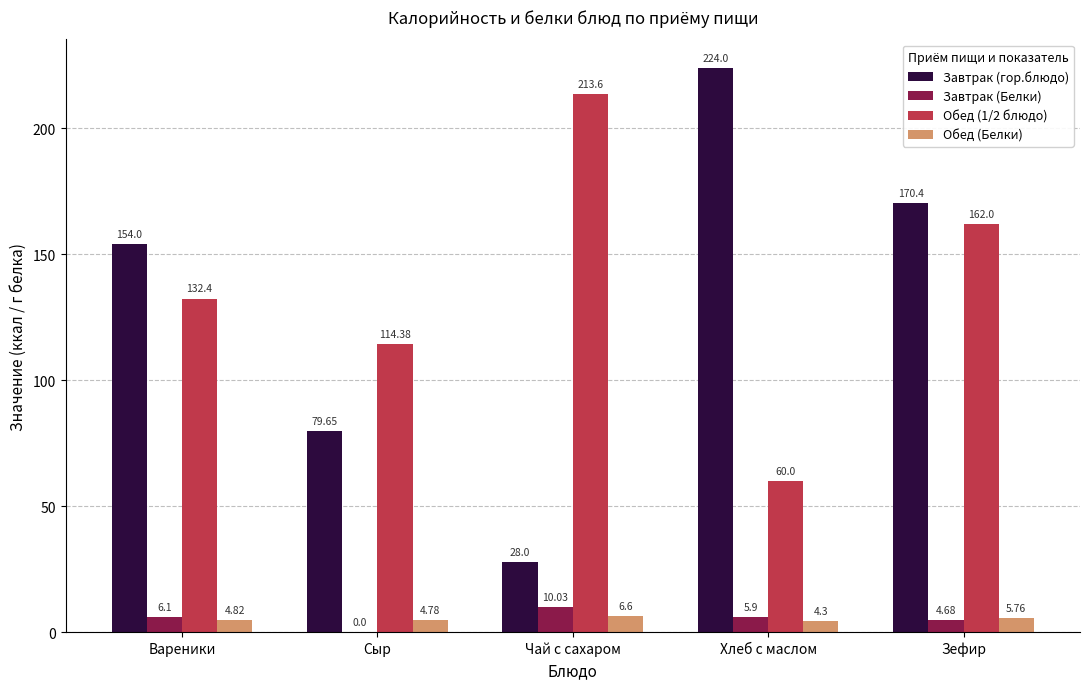

What is the sum of all Завтрак (Белки) values?

26.7